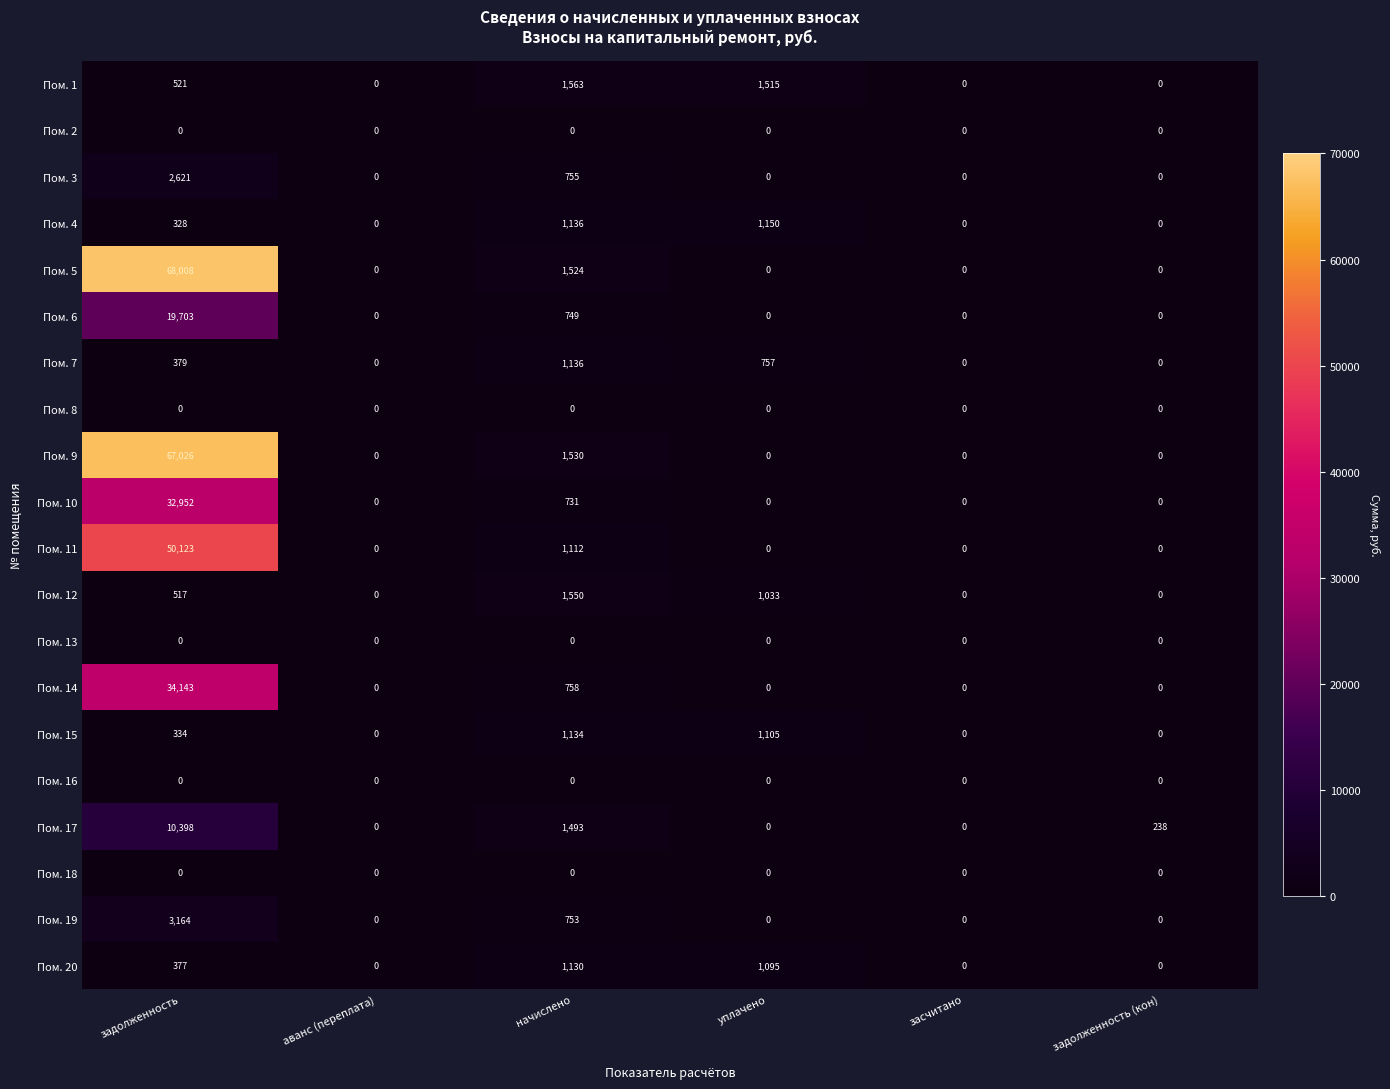

What is the difference between the Пом. 5 values at начислено and задолженность (кон)?

1524